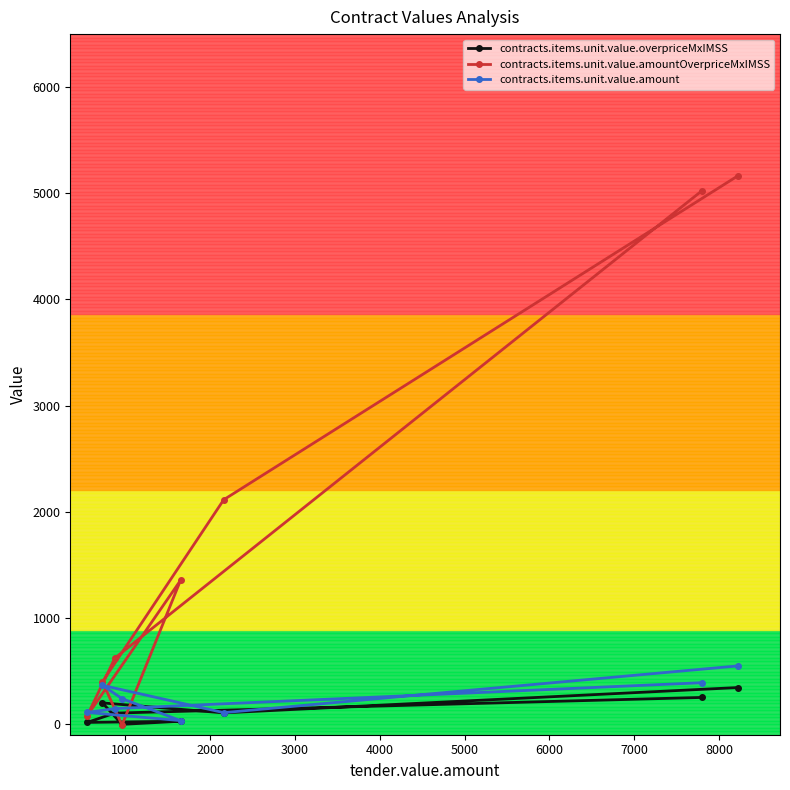

True or false: contracts.items.unit.value.amount has more than 1 interior local peaks.

False